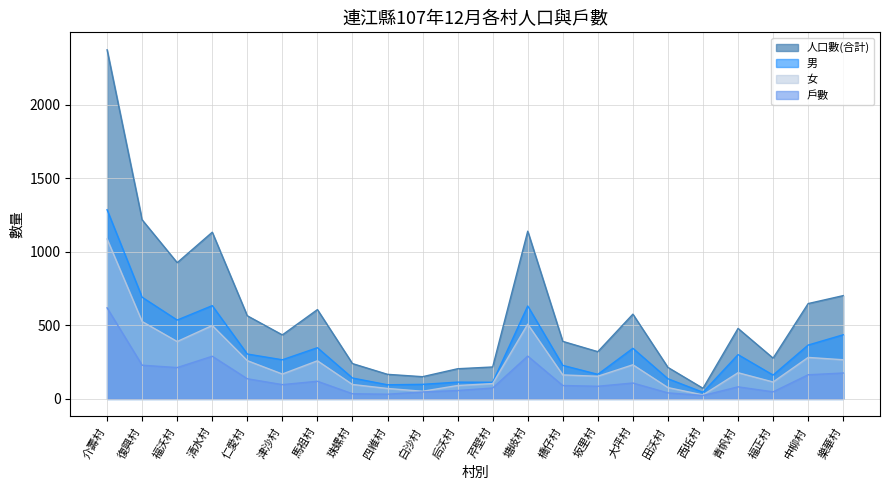

Reading left to right, what are all the values shown in this chart?

戶數: 介壽村=619	復興村=229	福沃村=213	清水村=290	仁愛村=137	津沙村=97	馬祖村=120	珠螺村=35	四維村=32	白沙村=47	后沃村=57	芹壁村=74	塘岐村=291	橋仔村=91	坂里村=86	大坪村=108	田沃村=41	西坵村=23	青帆村=82	福正村=48	中柳村=164	樂華村=176
人口數(合計): 介壽村=2373	復興村=1217	福沃村=926	清水村=1133	仁愛村=565	津沙村=435	馬祖村=607	珠螺村=240	四維村=167	白沙村=151	后沃村=205	芹壁村=217	塘岐村=1140	橋仔村=391	坂里村=321	大坪村=576	田沃村=214	西坵村=72	青帆村=479	福正村=277	中柳村=648	樂華村=702
男: 介壽村=1286	復興村=691	福沃村=536	清水村=634	仁愛村=305	津沙村=266	馬祖村=348	珠螺村=142	四維村=96	白沙村=99	后沃村=114	芹壁村=113	塘岐村=632	橋仔村=228	坂里村=167	大坪村=344	田沃村=137	西坵村=45	青帆村=301	福正村=162	中柳村=366	樂華村=436
女: 介壽村=1087	復興村=526	福沃村=390	清水村=499	仁愛村=260	津沙村=169	馬祖村=259	珠螺村=98	四維村=71	白沙村=52	后沃村=91	芹壁村=104	塘岐村=508	橋仔村=163	坂里村=154	大坪村=232	田沃村=77	西坵村=27	青帆村=178	福正村=115	中柳村=282	樂華村=266